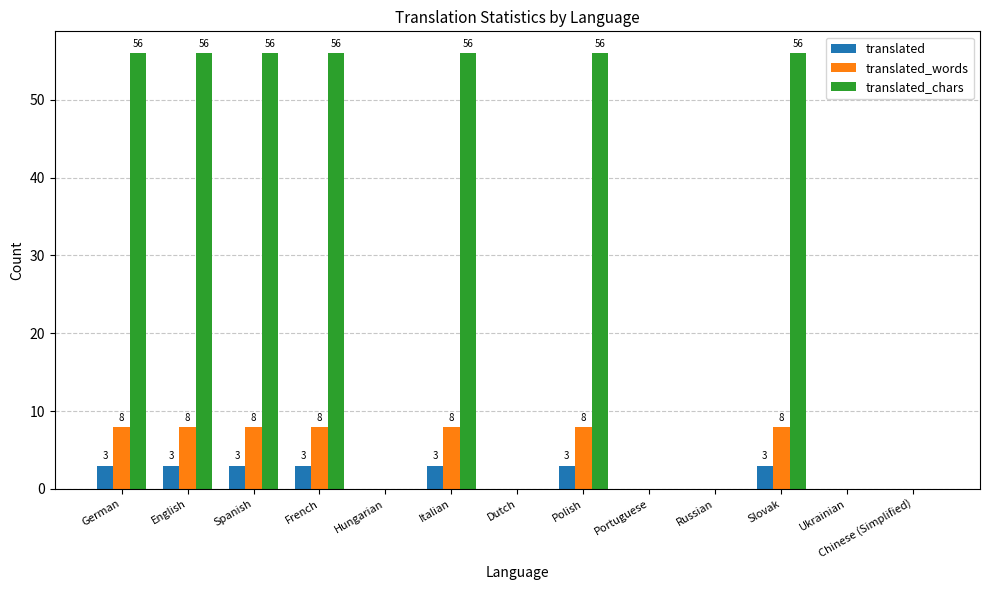

What is the maximum value shown in the chart?

56